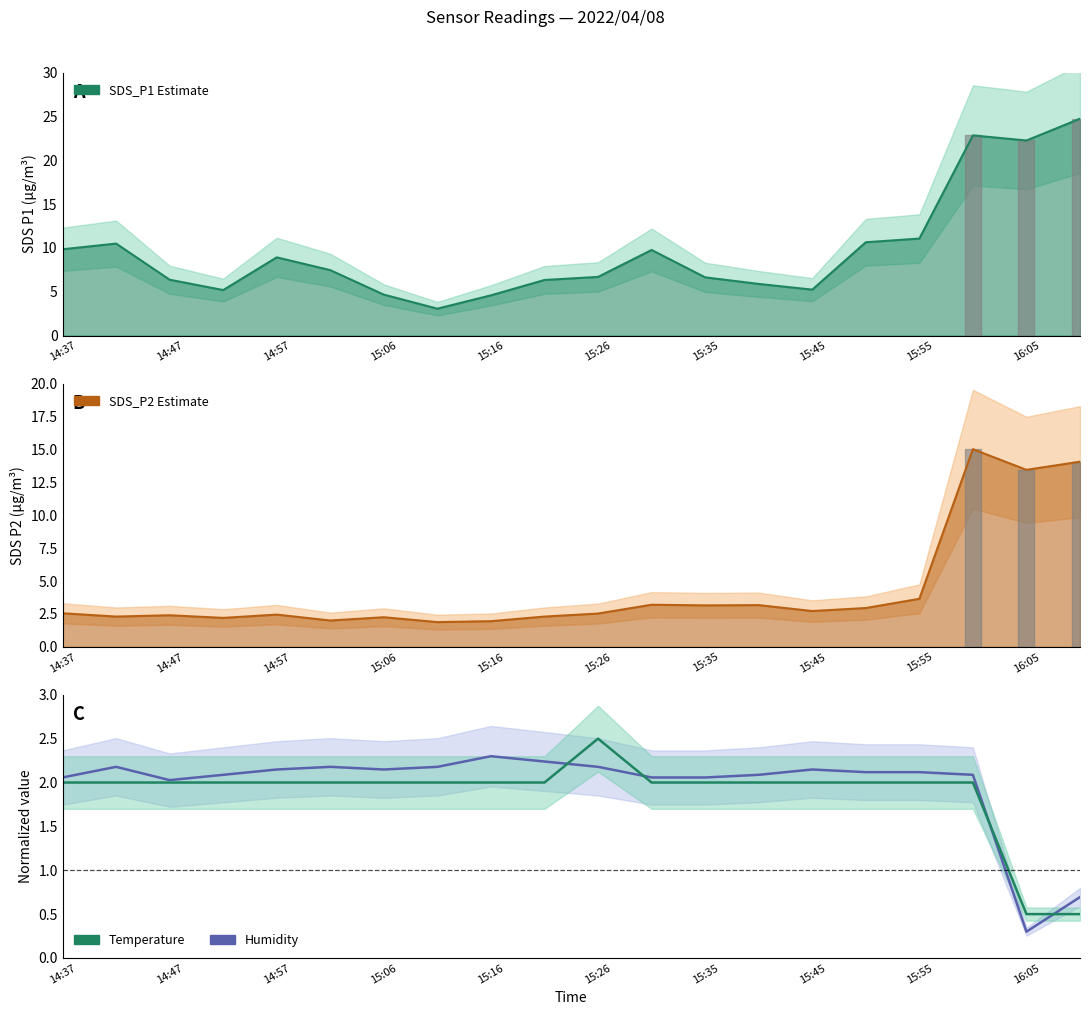

What is the value of the Temperature (norm.) point at the 12th from the left?

2.0